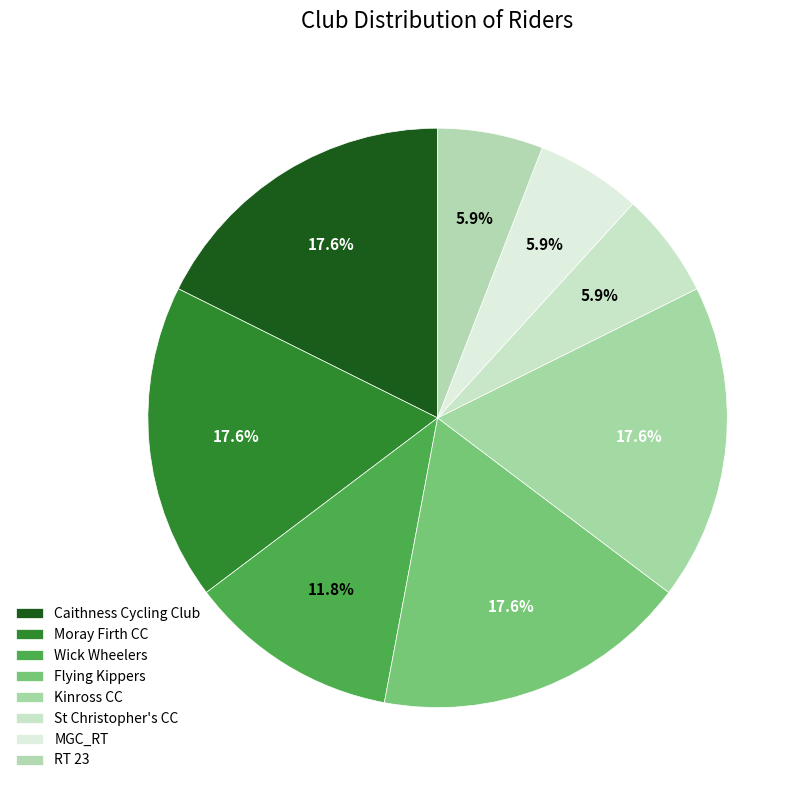

Count the number of slices in the pie.

8